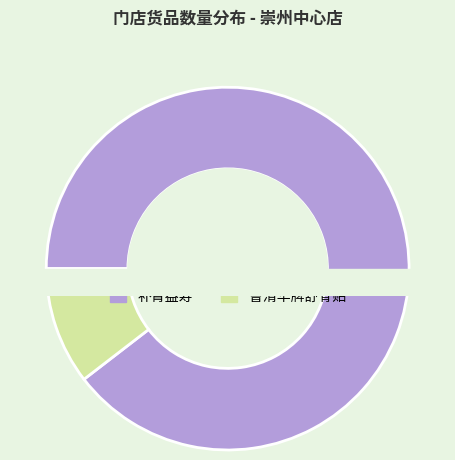

To the nearest percent, what is the difference between the 曹清华牌舒骨贴 and 补肾益寿 slice percentages?

79%